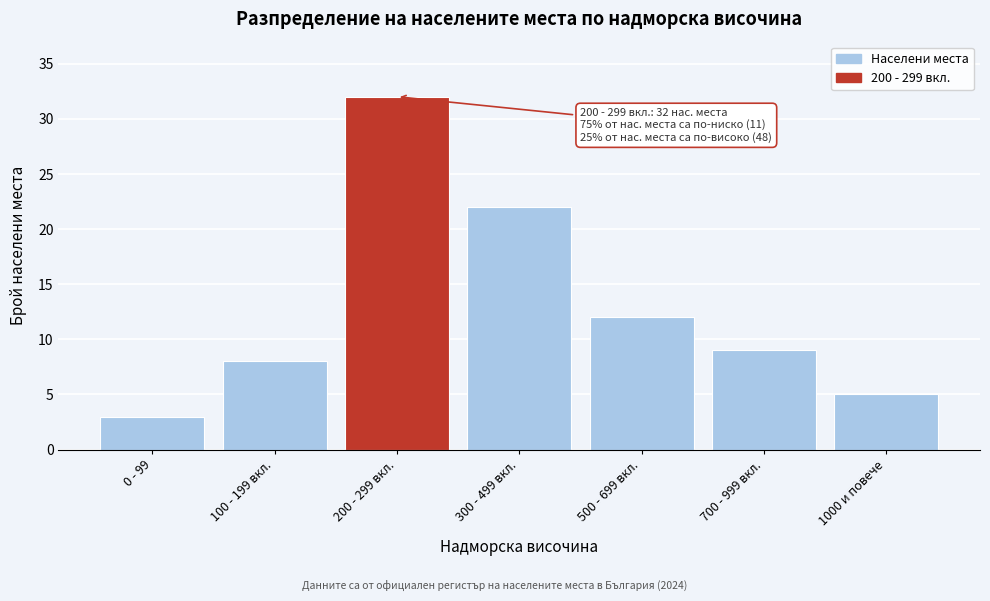

Reading right to left, transcribe all the data shown in this chart.

1000 и повече=5	700 - 999 вкл.=9	500 - 699 вкл.=12	300 - 499 вкл.=22	200 - 299 вкл.=32	100 - 199 вкл.=8	0 - 99=3